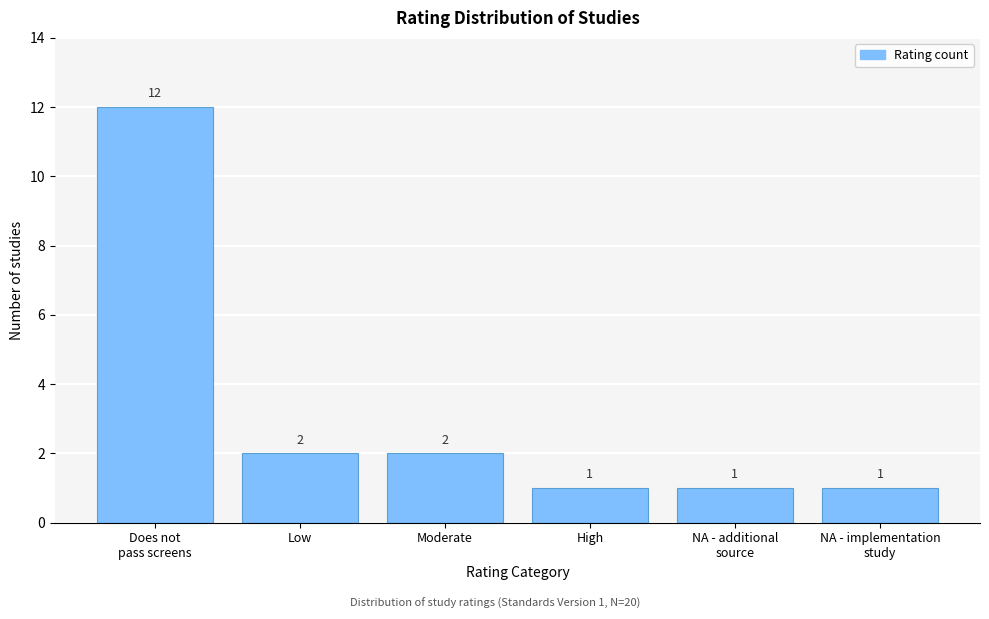

Reading left to right, list all the values displayed in this chart.

12	2	2	1	1	1